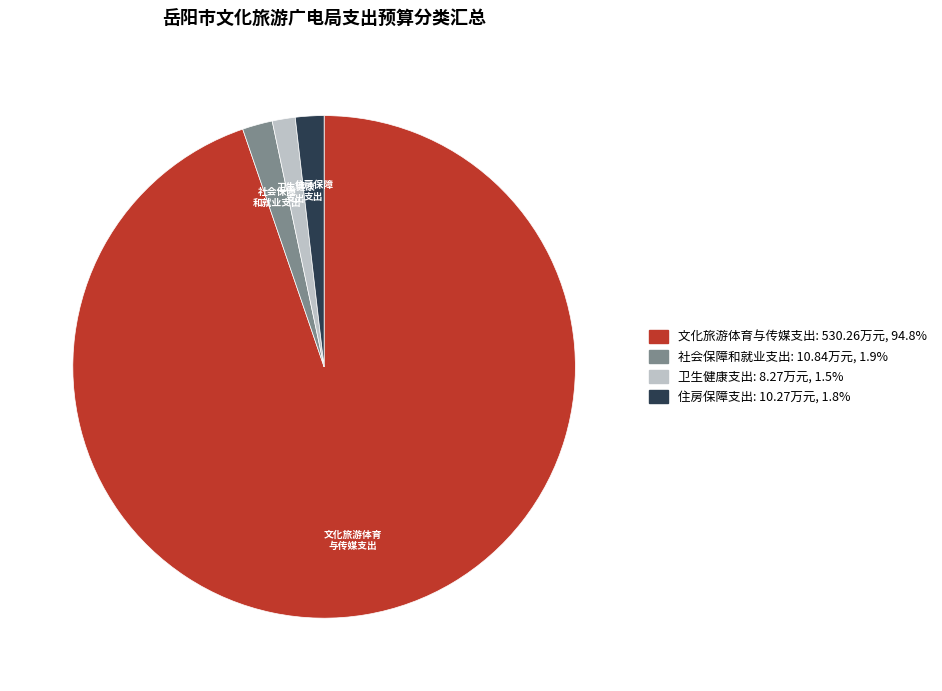

Do 住房保障支出 and 文化旅游体育与传媒支出 together represent more than half of the pie?

Yes